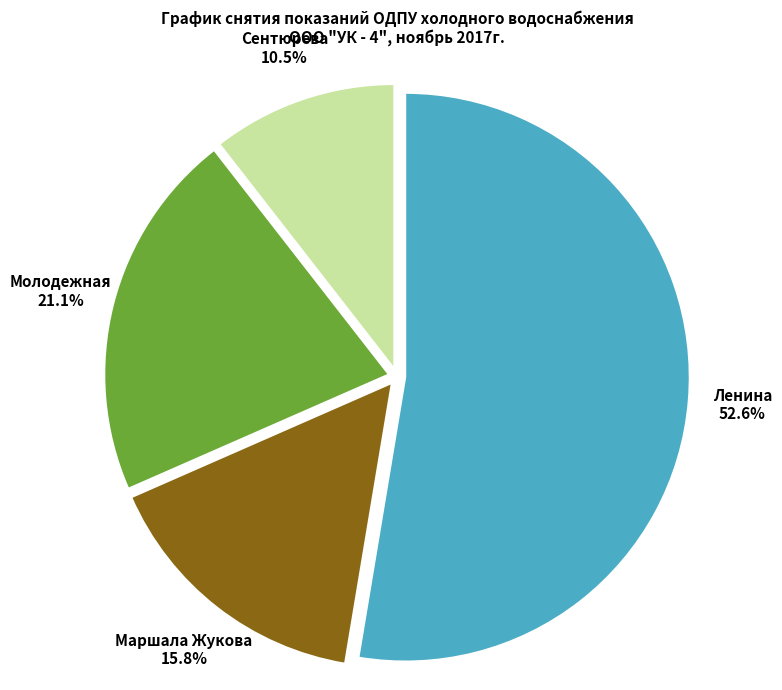

Which slice is the largest?

Ленина